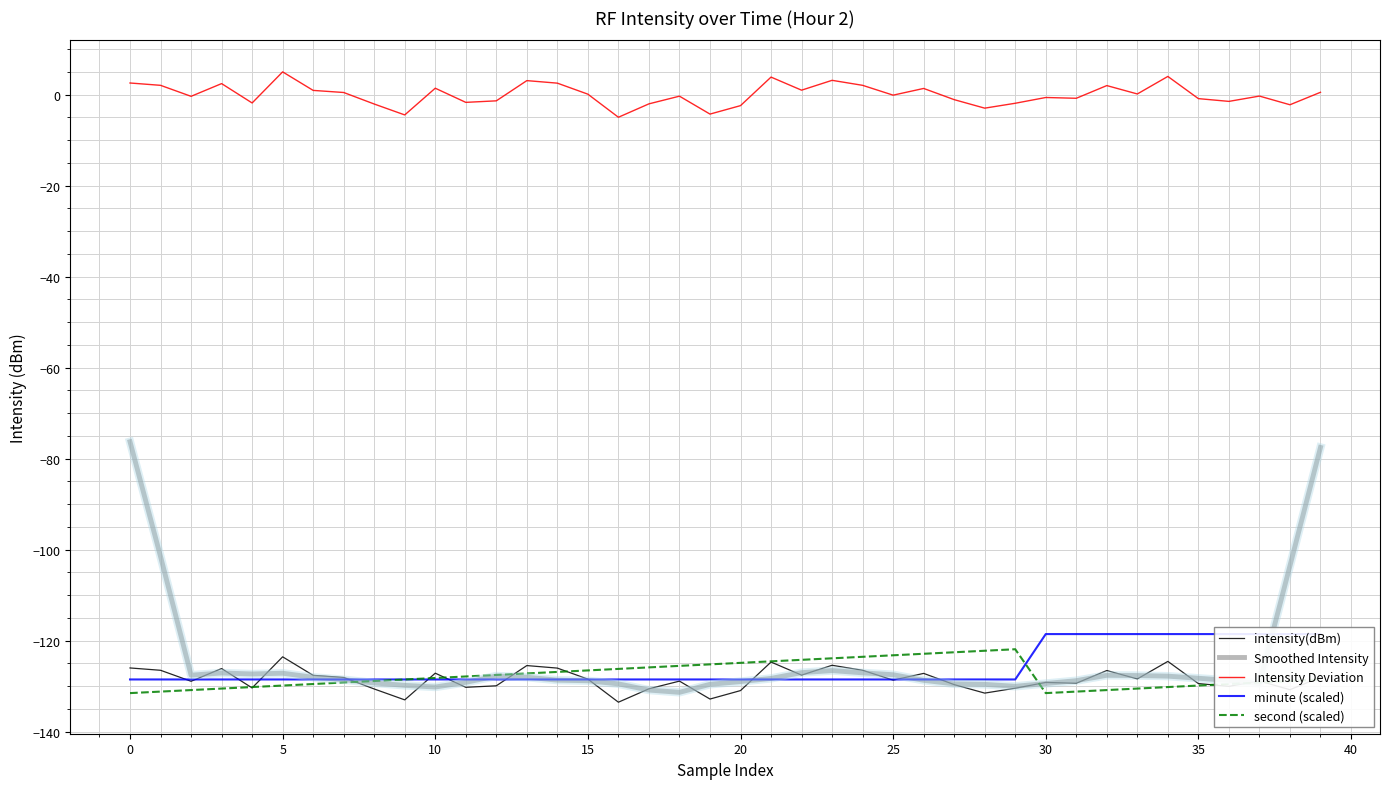

What is the sum of all intensity(dBm) values?

-5143.0